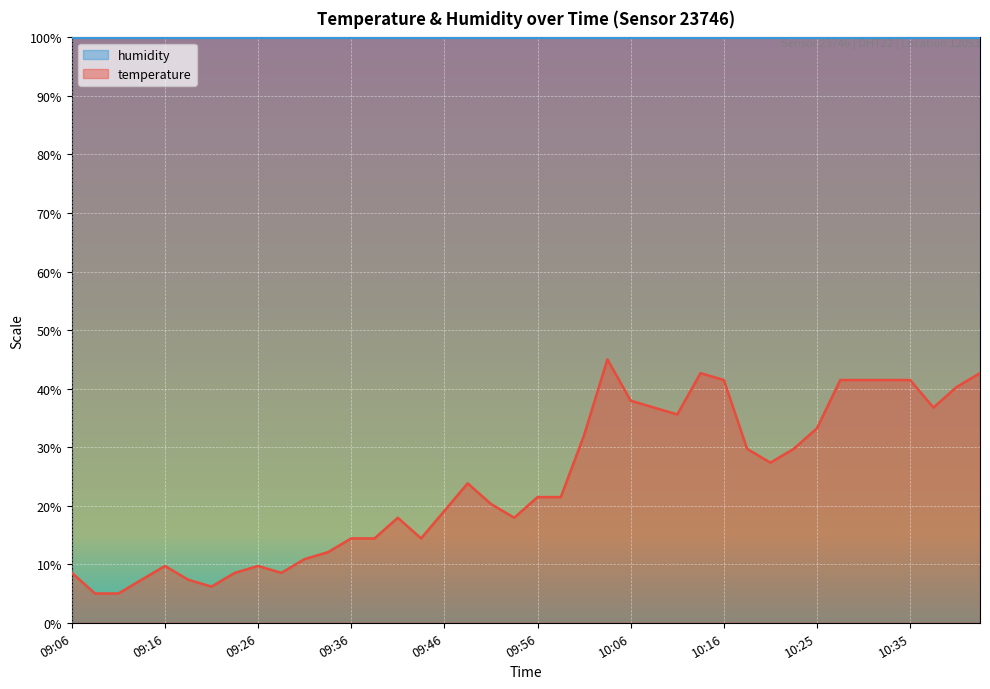

How many distinct data groups are displayed?

2